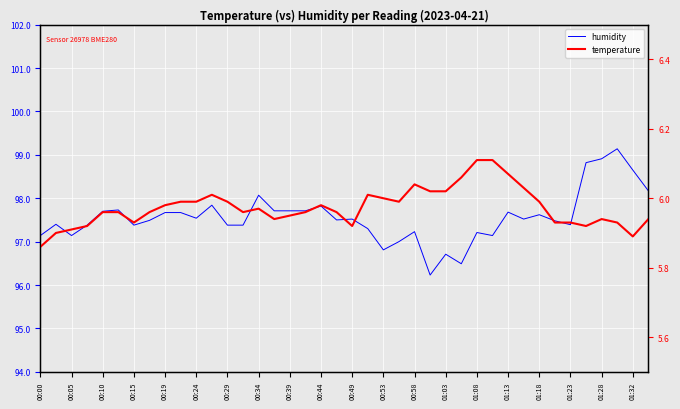

True or false: temperature and humidity cross at least once.

False